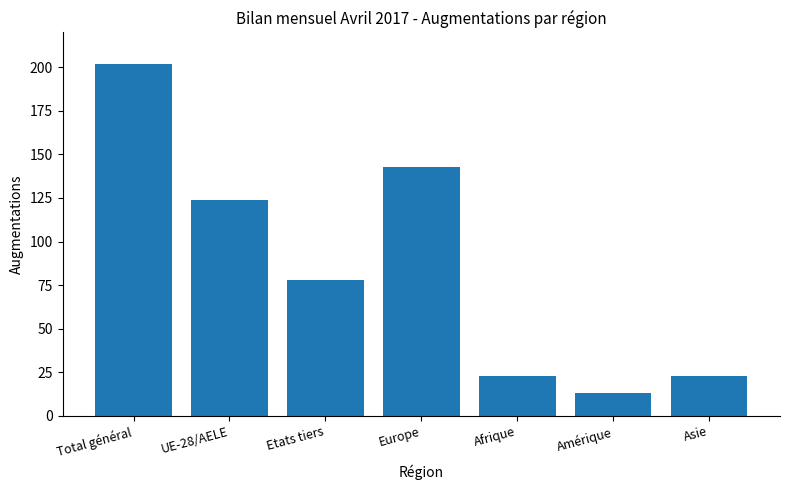

Between Afrique and Etats tiers, which is larger?

Etats tiers